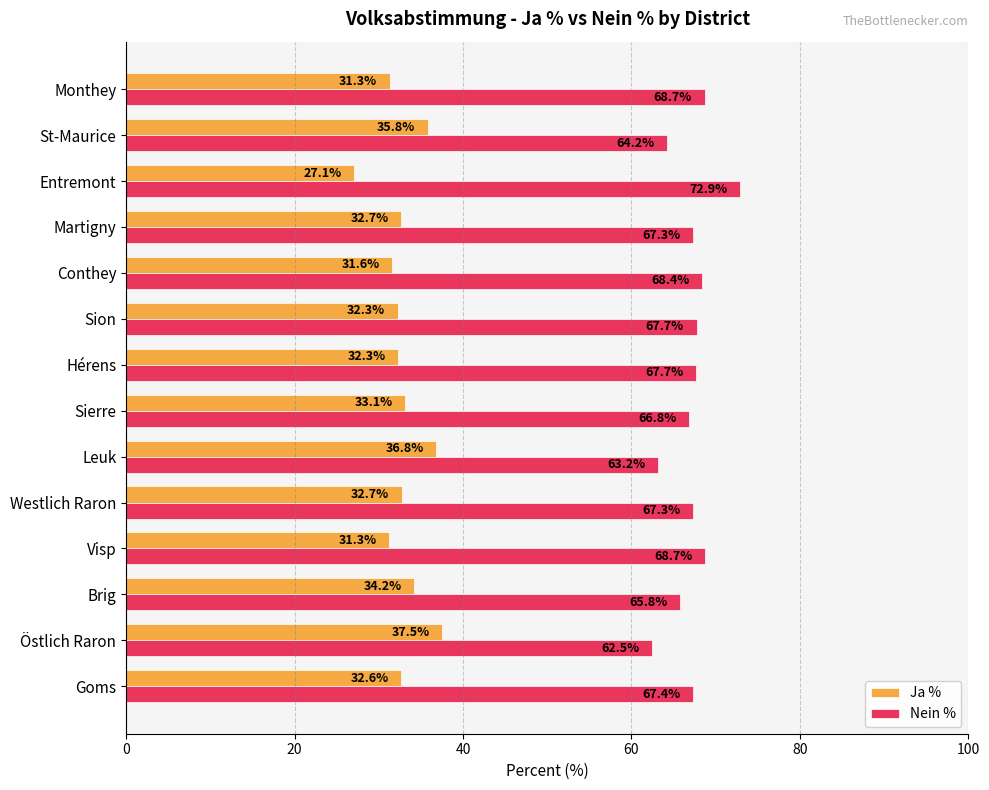

What is the difference between the highest and lowest values at Conthey?

36.8